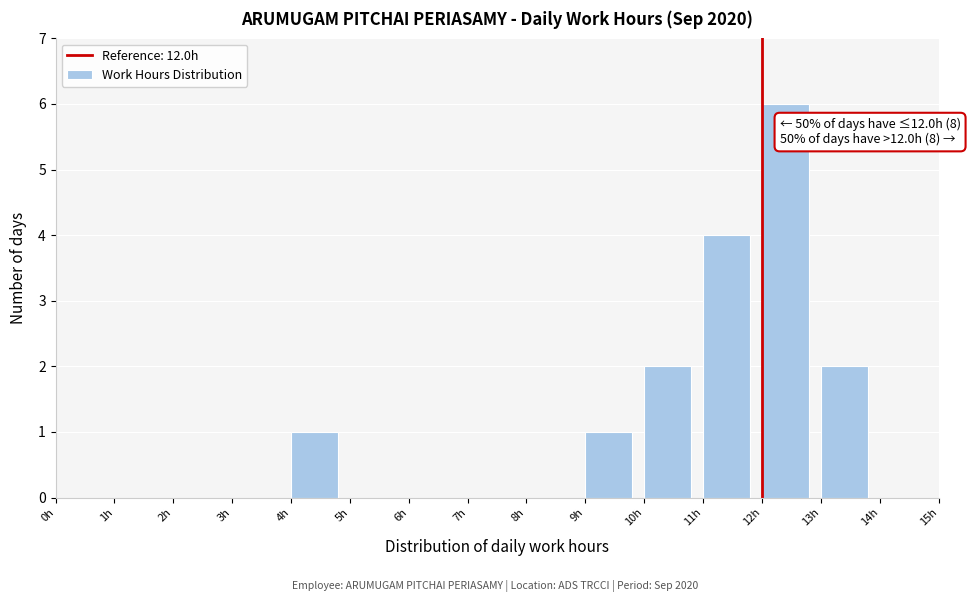

Over which range of the x-axis is the bar tallest?

12 to 13